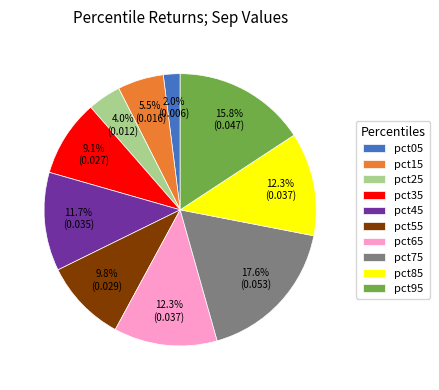

What percentage is the pct75 slice, to the nearest percent?

18%